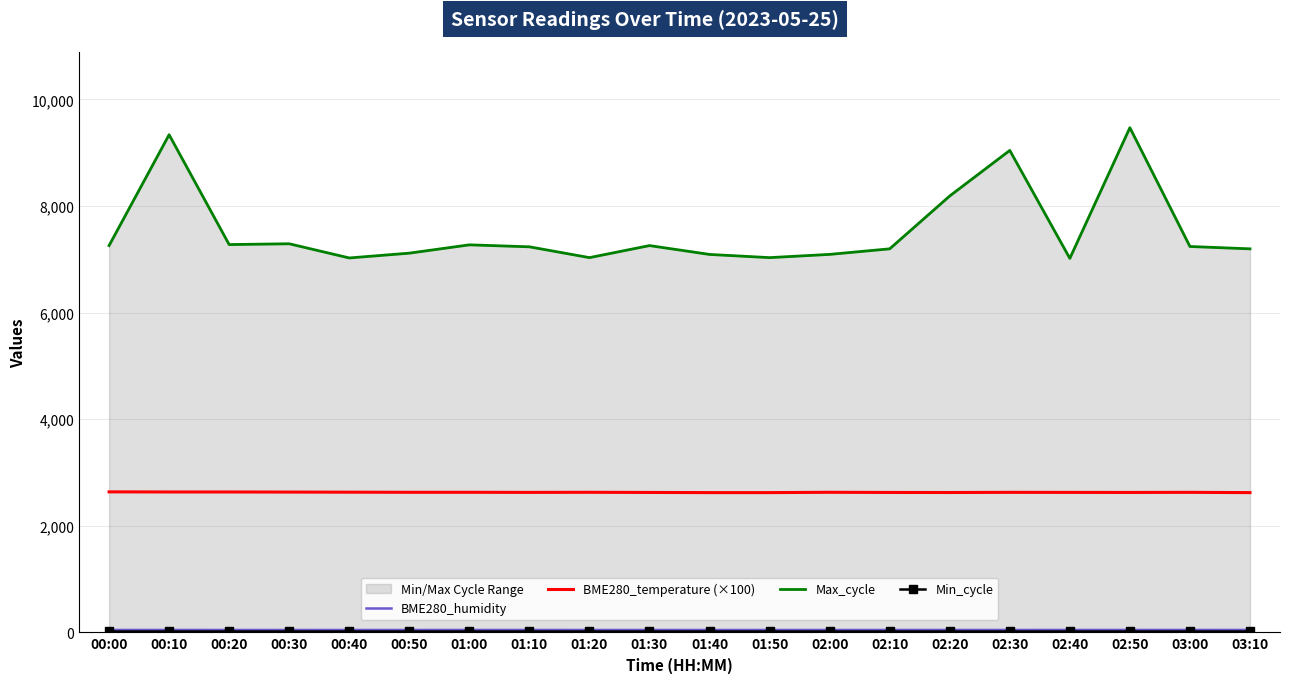

True or false: Min_cycle has a value of 28.0 at 01:40.

True